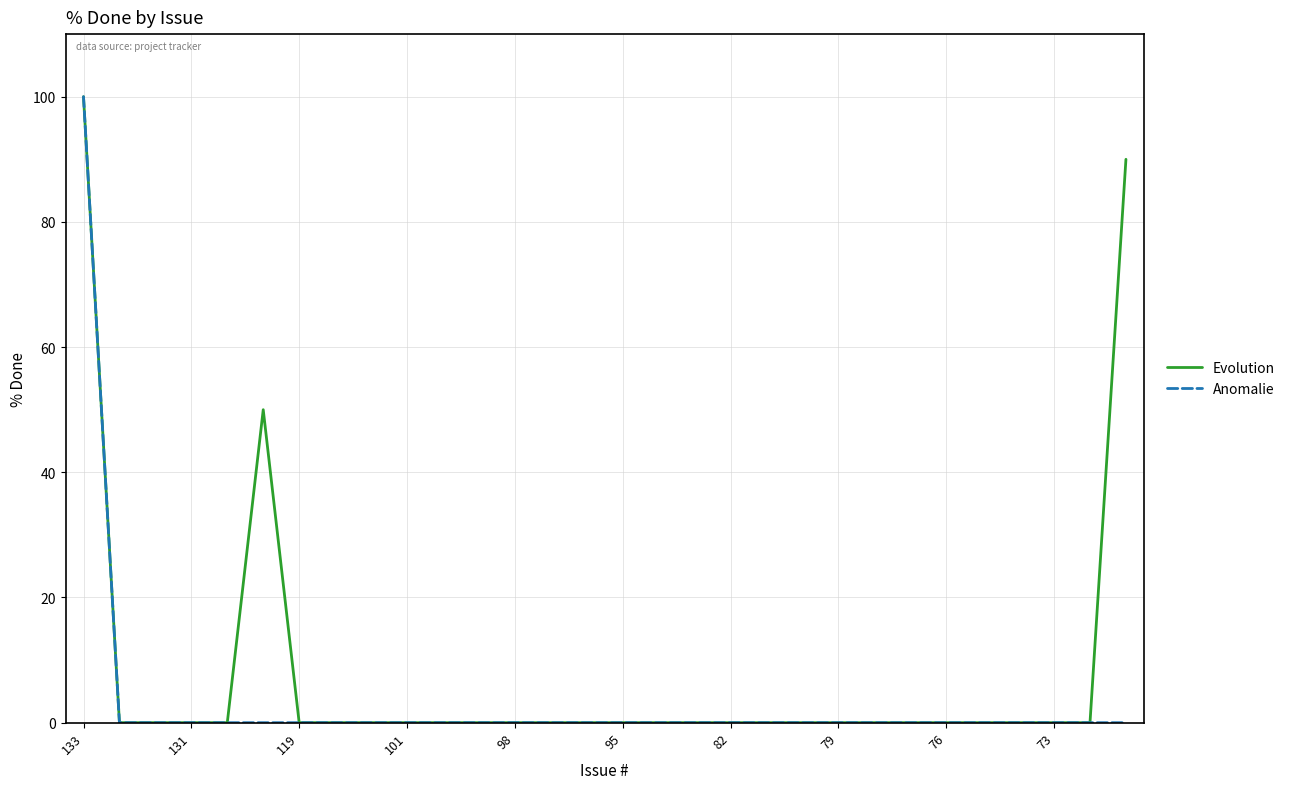

Which series has the largest total across all categories?

Evolution